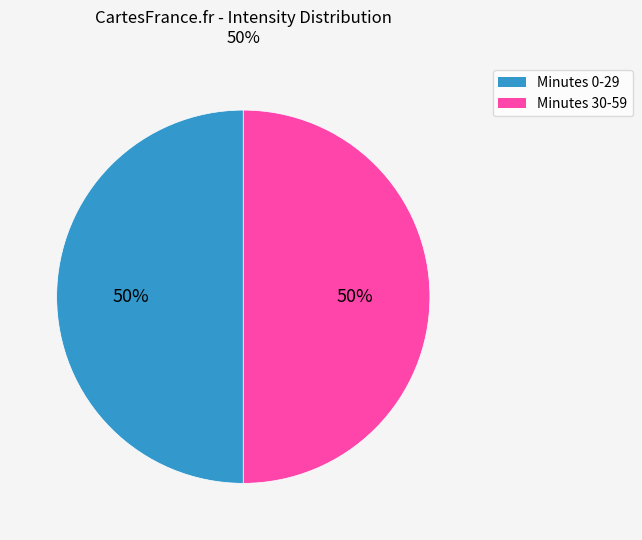

To the nearest percent, what is the average slice percentage?

50%